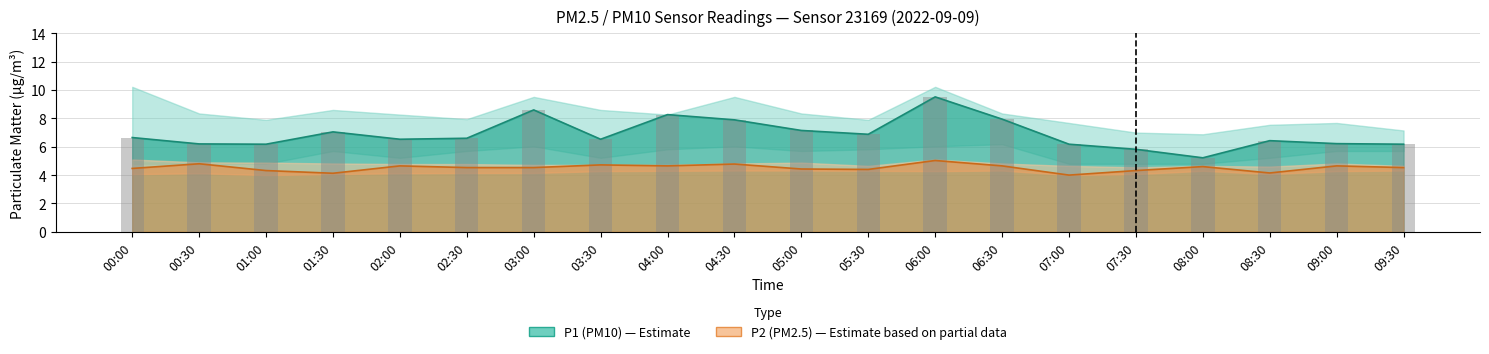

At 07:30, list the series in order from largest to smallest.

P1_upper, P1, P1_lower, P2_upper, P2, P2_lower